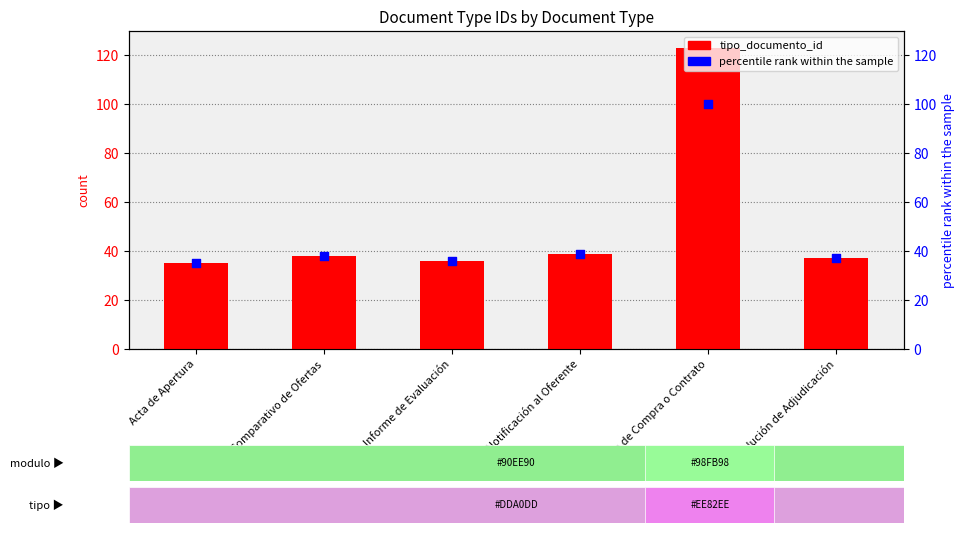

Which series has the largest Y range (max minus min)?

tipo_documento_id